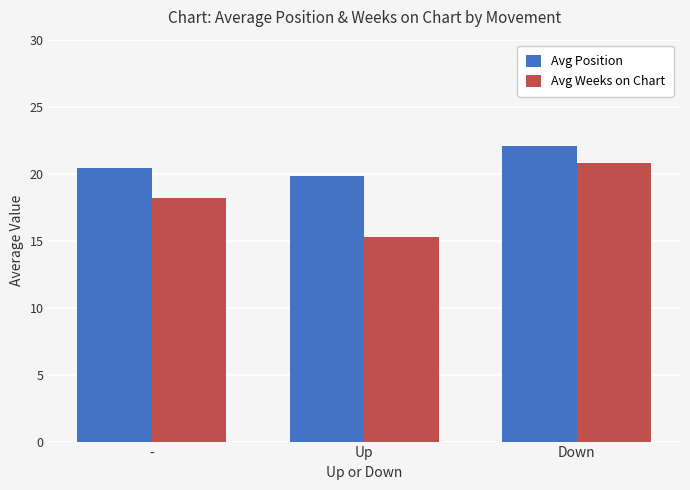

Rank the series at Up from lowest to highest value.

Avg Weeks on Chart, Avg Position